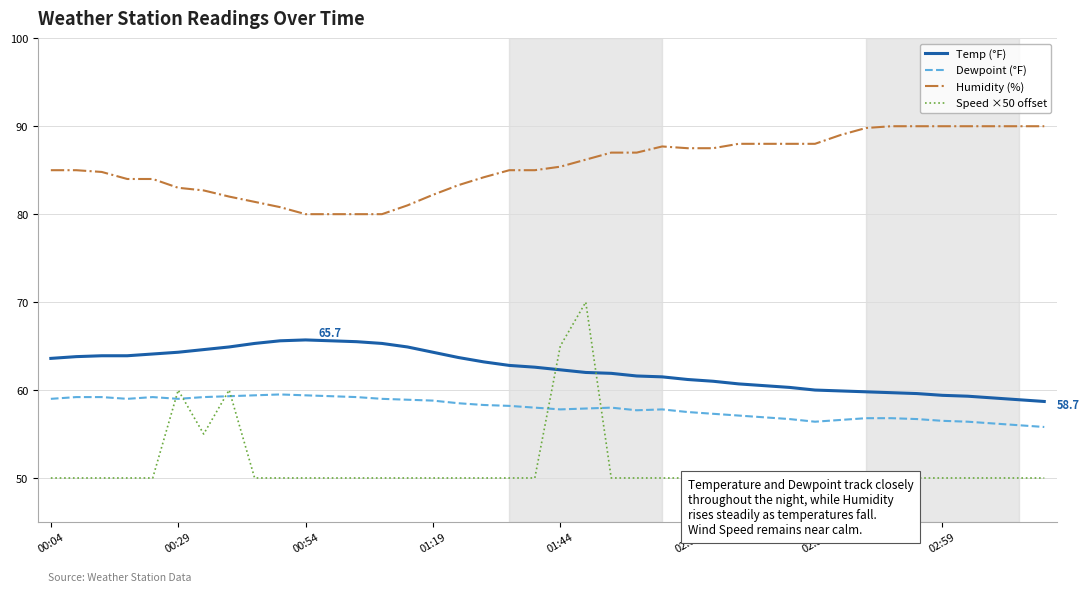

How many lines are shown in the chart?

4